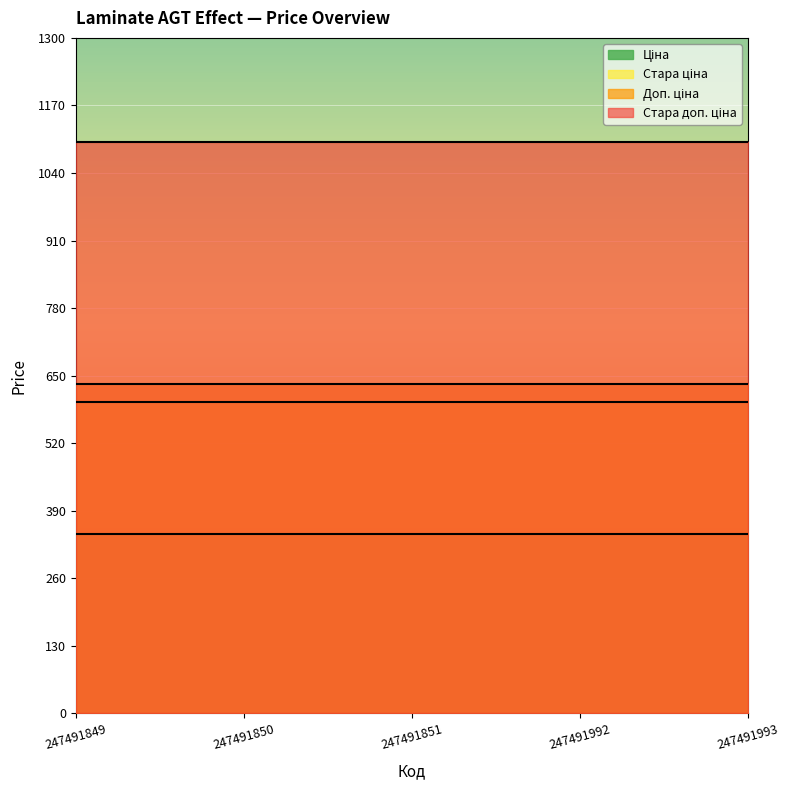

Rank the series by their maximum value, from lowest to highest.

Ціна, Стара ціна, Доп. ціна, Стара доп. ціна